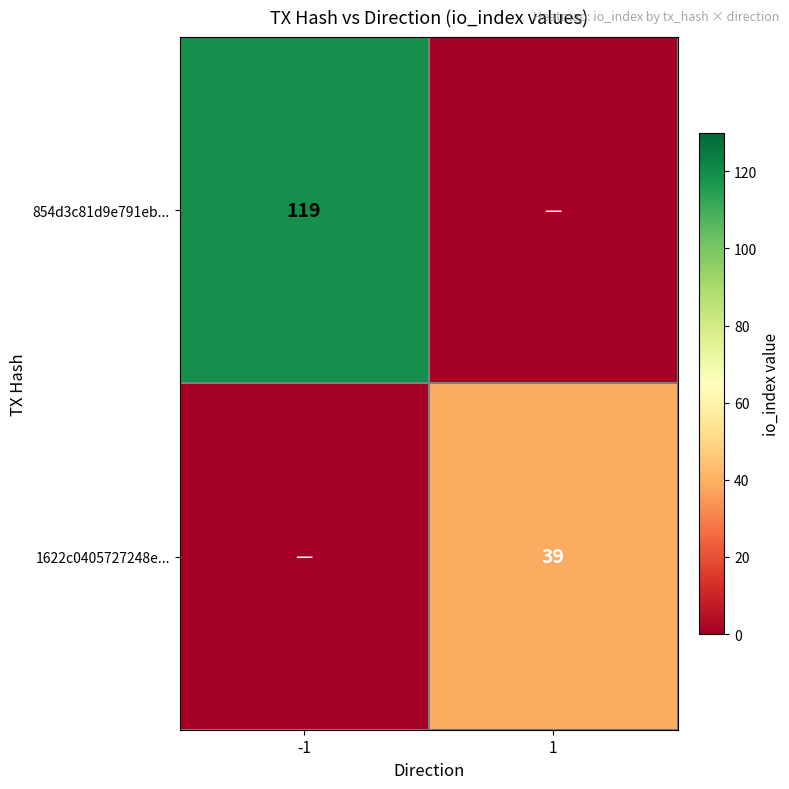

The 1622c0405727248e... series shows 39 at 1. True or false?

True